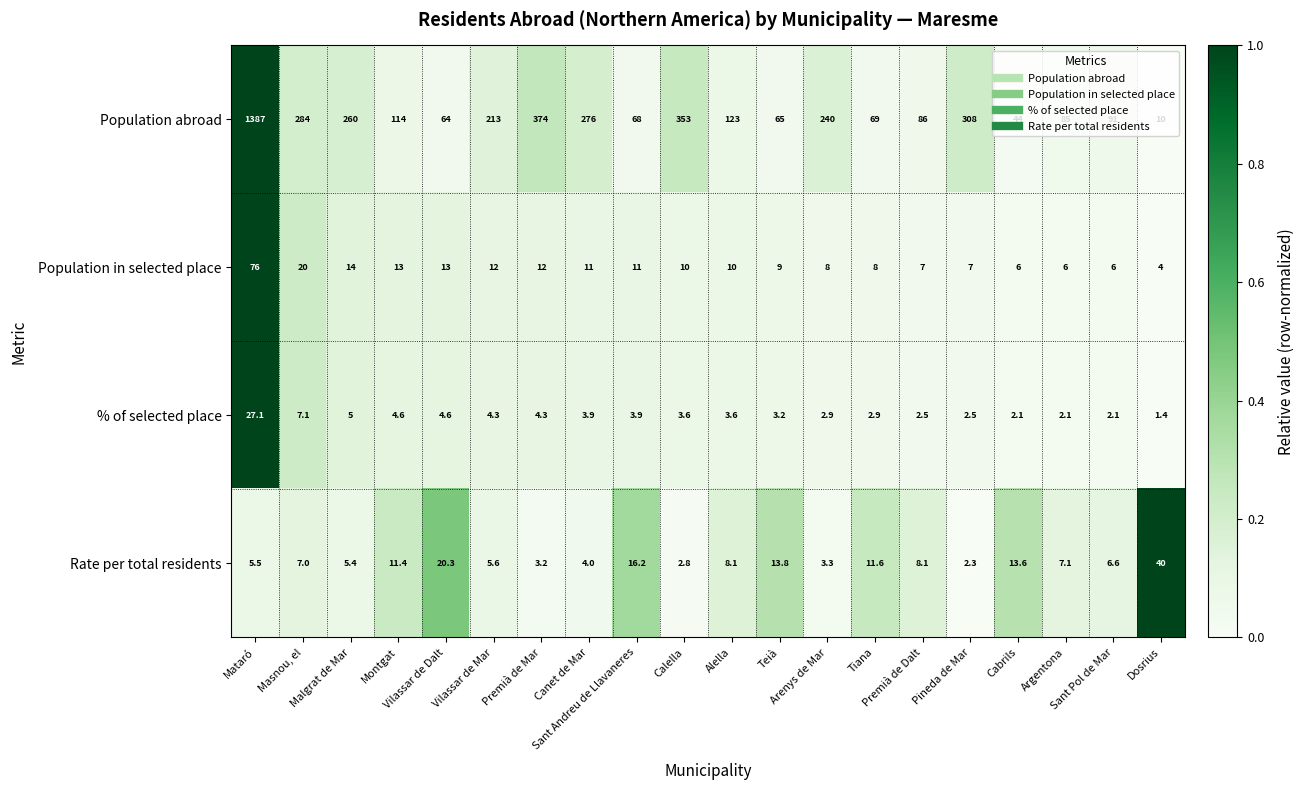

List the series in order of their peak value, lowest first.

% of selected place, Rate per total residents, Population in selected place, Population abroad